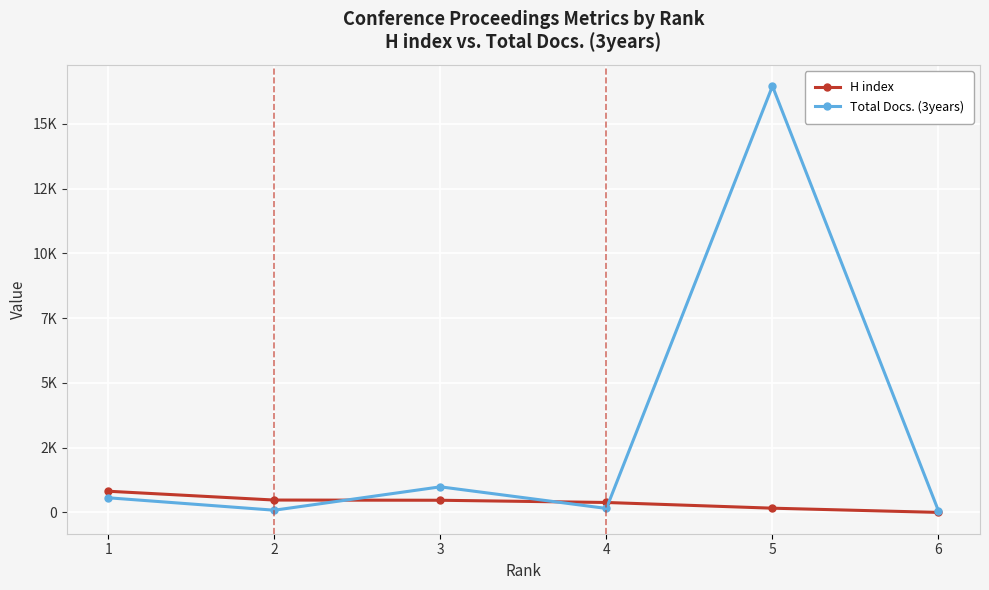

What are all the series names shown in the legend?

H index, Total Docs. (3years)